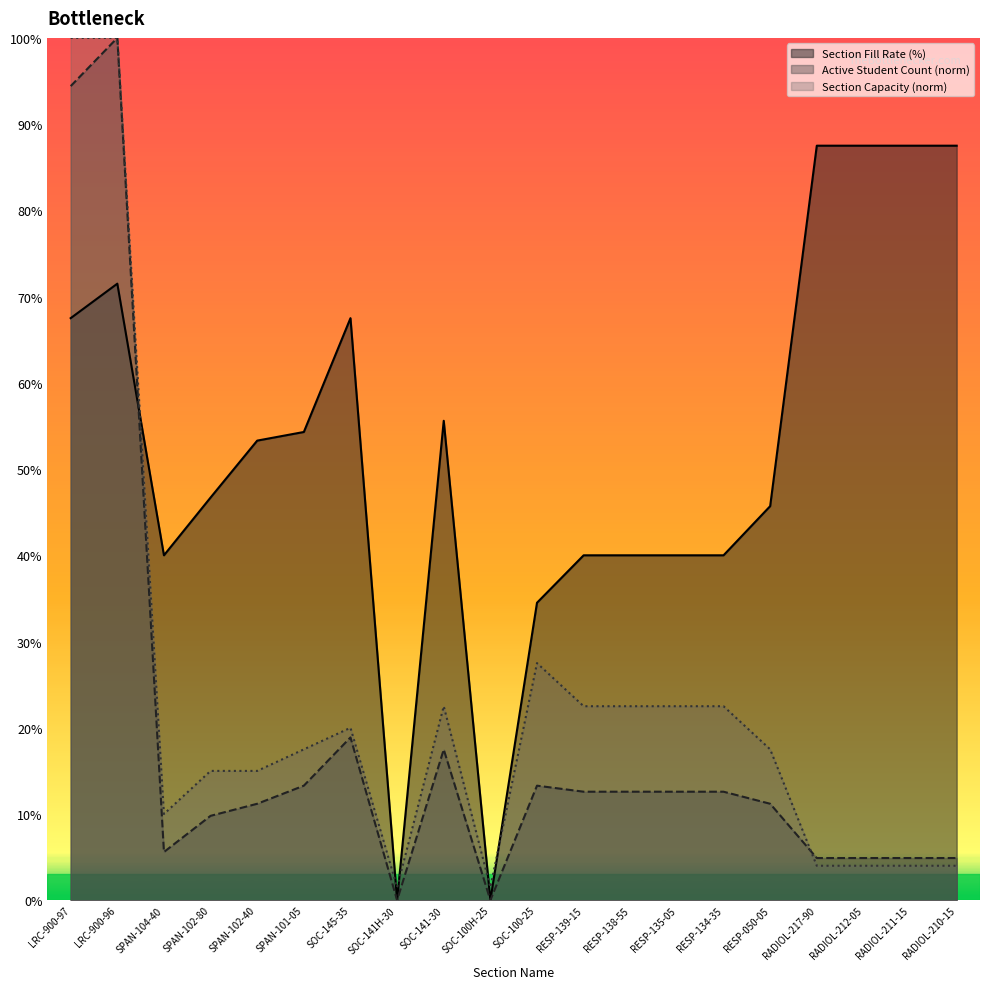

Which series changed the most between SOC-100H-25 and RESP-134-35?

Section Fill Rate (%)